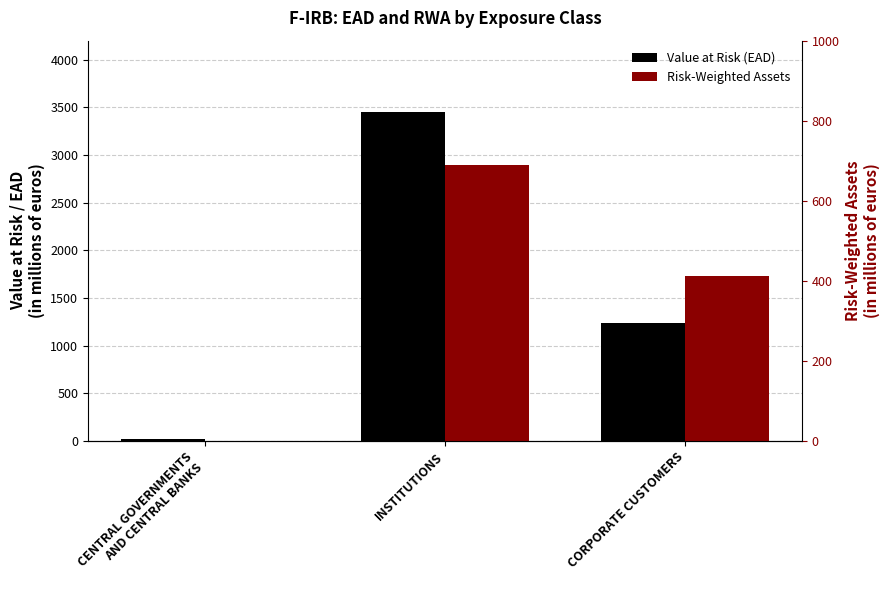

Count the Risk-Weighted Assets values in the range 0 to 689.

3